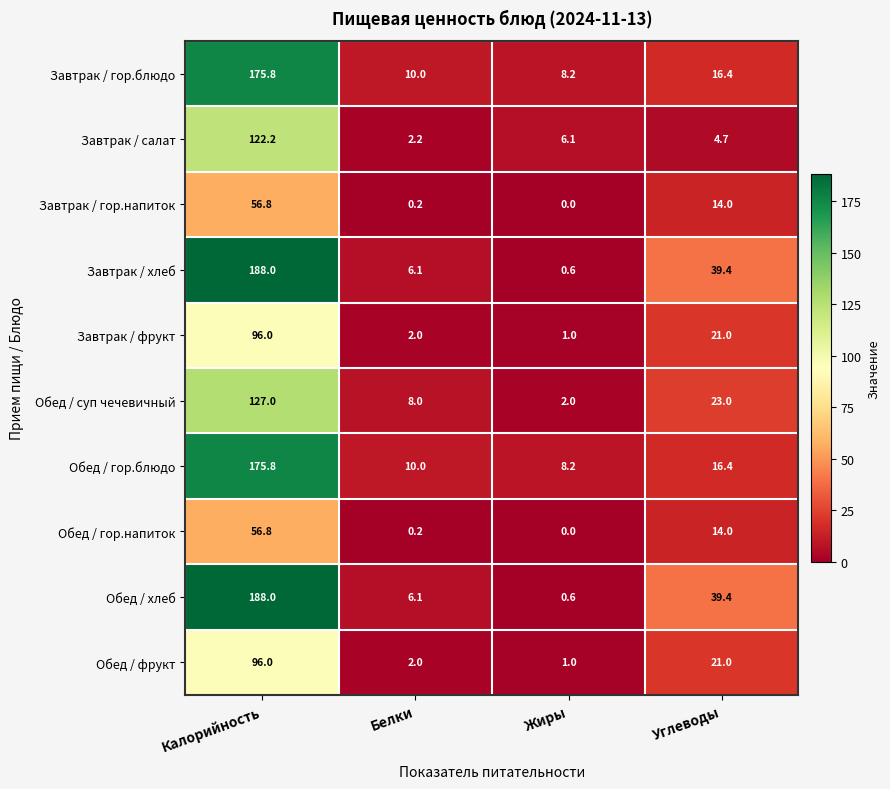

What is the difference between the maximum and minimum values in the Обед / хлеб series?

187.4